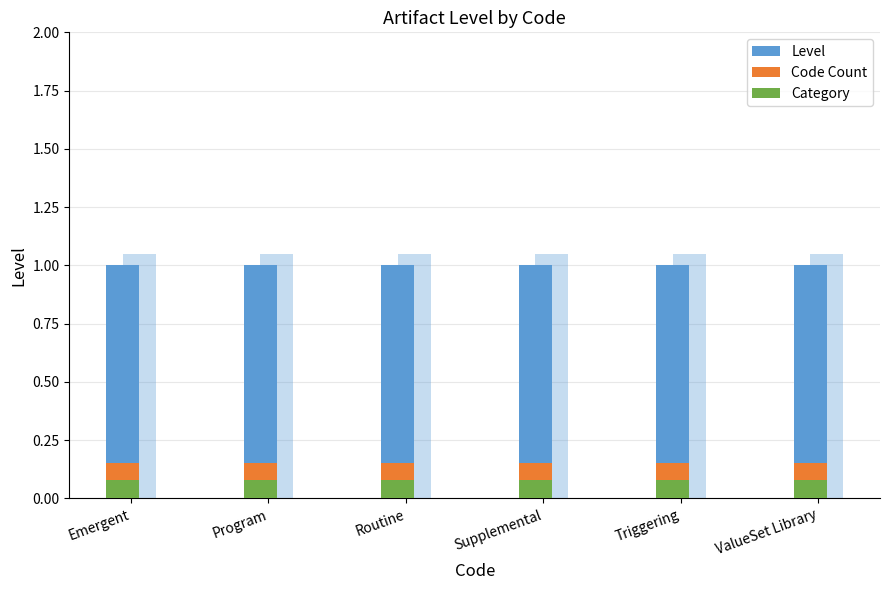

What is the value of the Level bar at the 6th from the left?

1.0